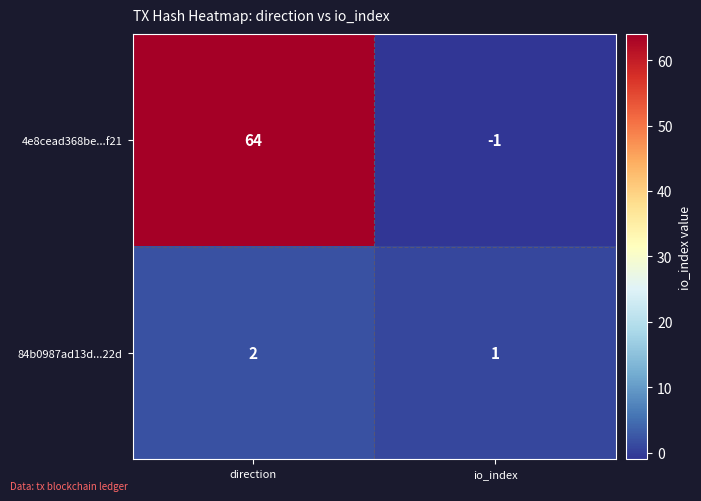

What is the sum of the 84b0987ad13d...22d values at io_index and direction?

3